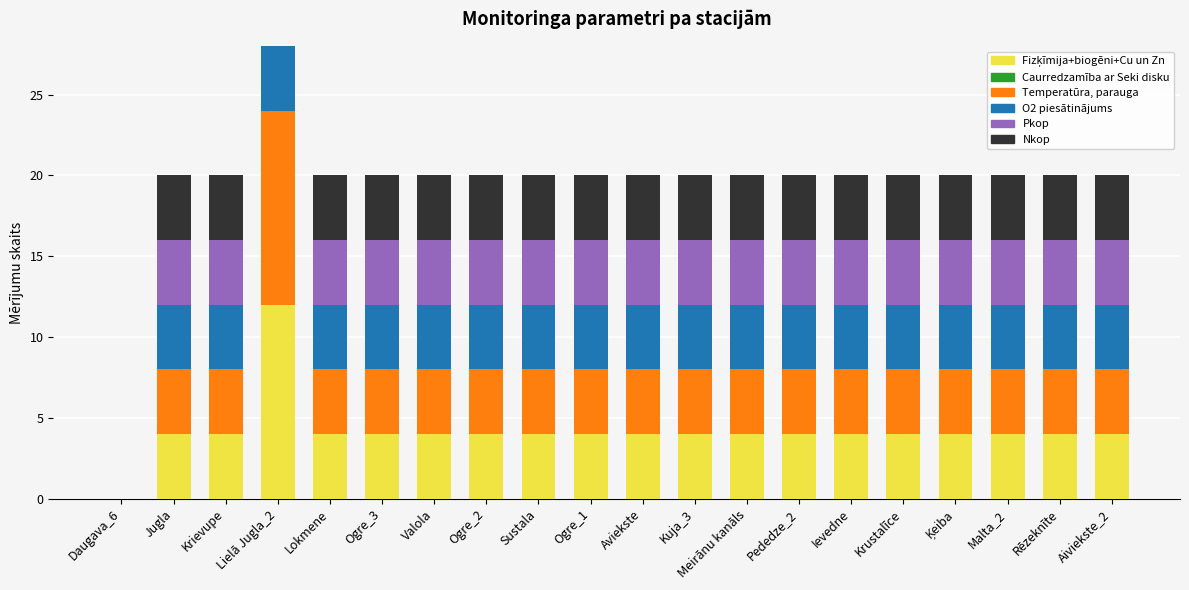

What is the difference between the second highest and minimum values in the Nkop series?

4